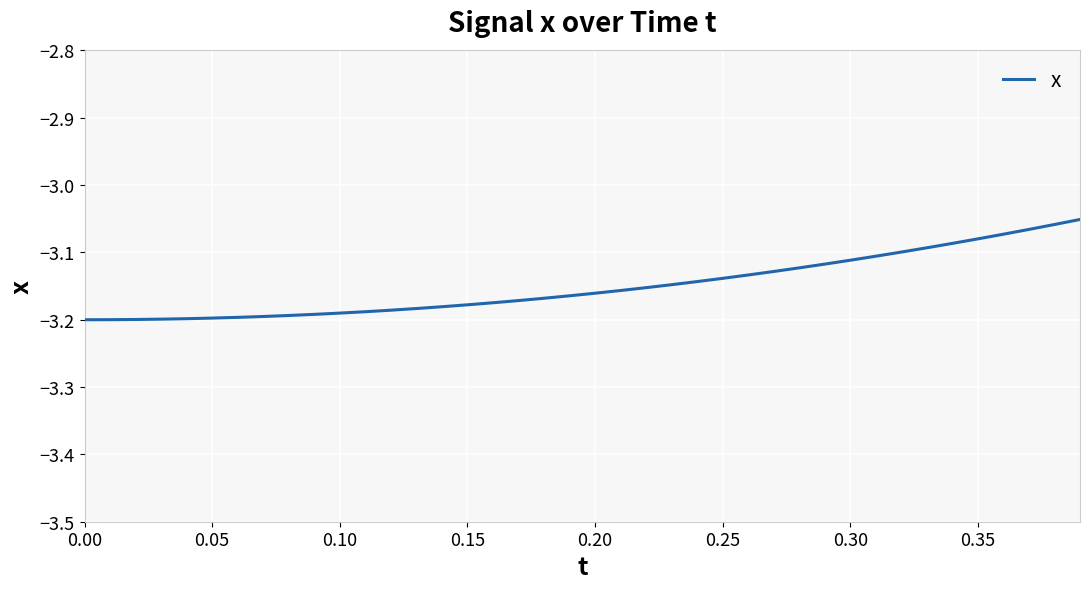

Reading left to right, transcribe all the data shown in this chart.

-3.2	-3.2	-3.2	-3.2	-3.2	-3.2	-3.2	-3.2	-3.2	-3.2	-3.2	-3.2	-3.2	-3.2	-3.2	-3.2	-3.2	-3.2	-3.2	-3.2	-3.2	-3.2	-3.2	-3.1	-3.1	-3.1	-3.1	-3.1	-3.1	-3.1	-3.1	-3.1	-3.1	-3.1	-3.1	-3.1	-3.1	-3.1	-3.1	-3.1